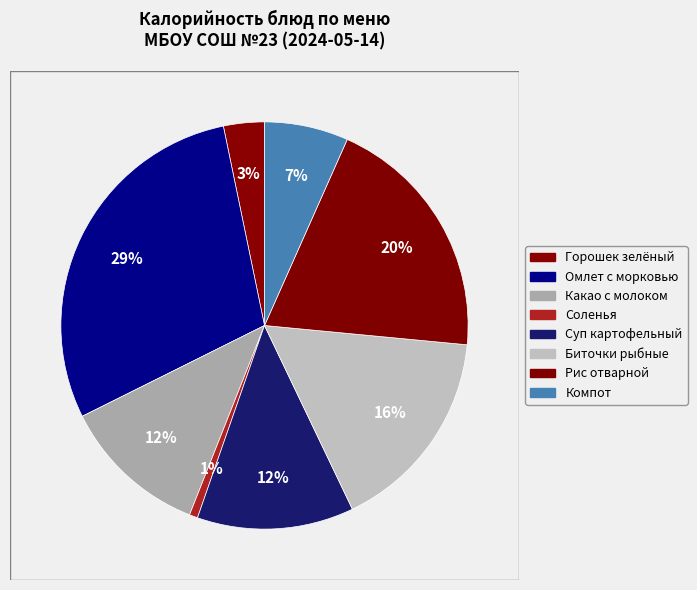

How many slices are in this pie chart?

8